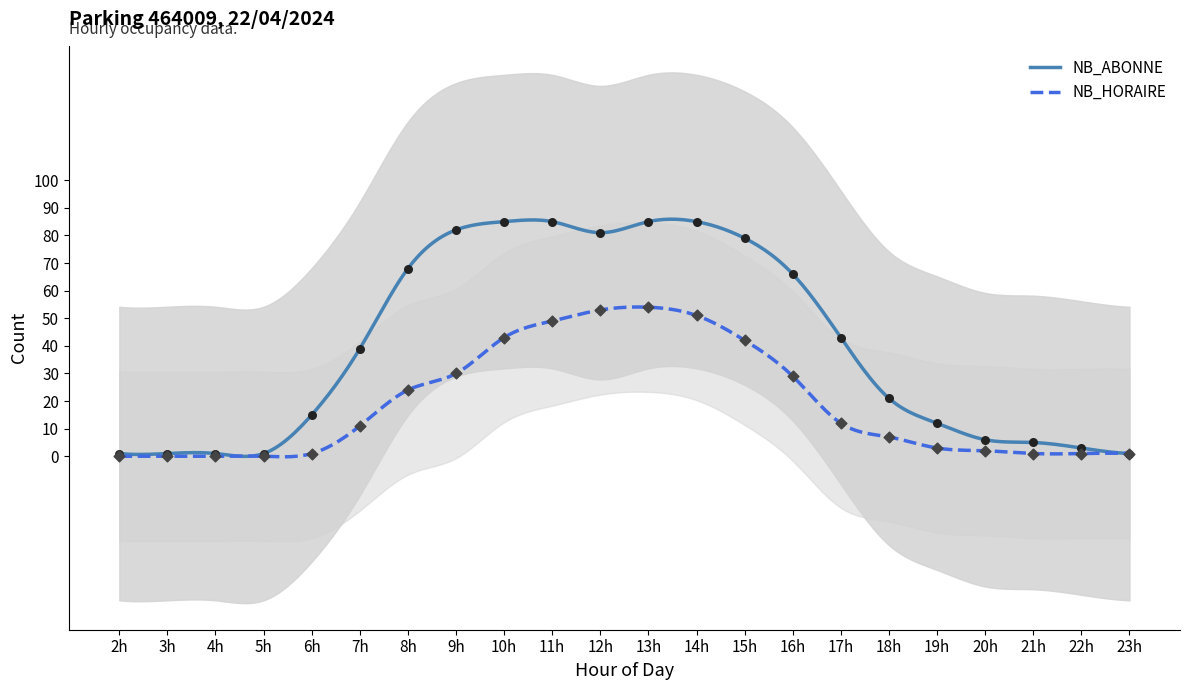

What is the maximum value for NB_ABONNE?

85.9